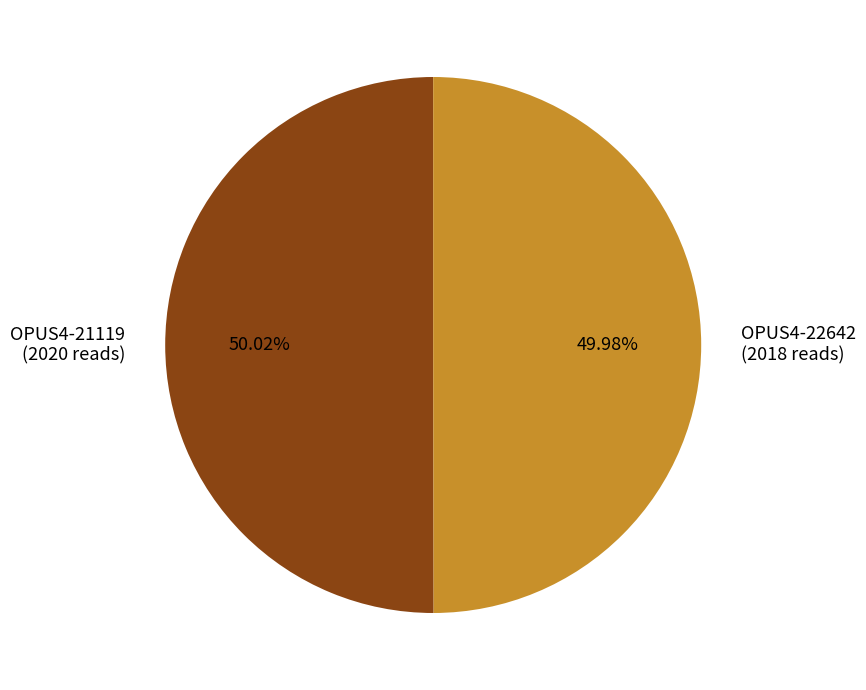

How many segments does this pie chart have?

2